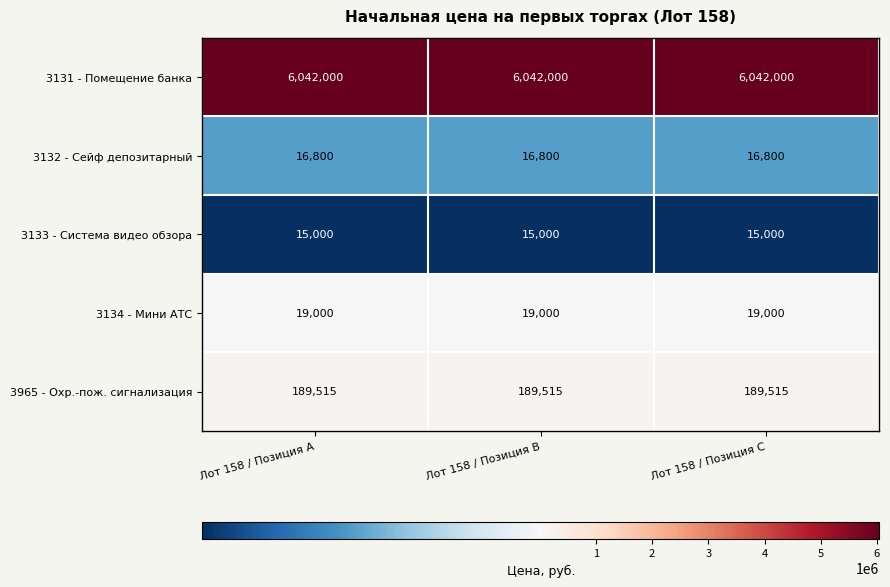

What is the sum of the 3965 - Охр.-пож. сигнализация values at Лот 158 / Позиция A and Лот 158 / Позиция C?

379030